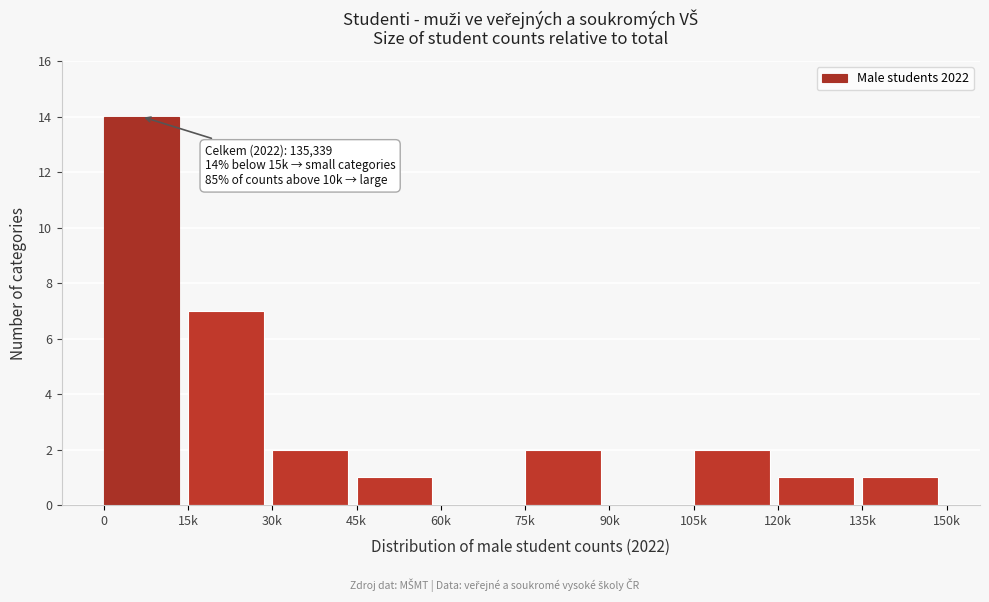

Reading right to left, list all the values displayed in this chart.

135k=1	120k=1	105k=2	90k=0	75k=2	60k=0	45k=1	30k=2	15k=7	0=14